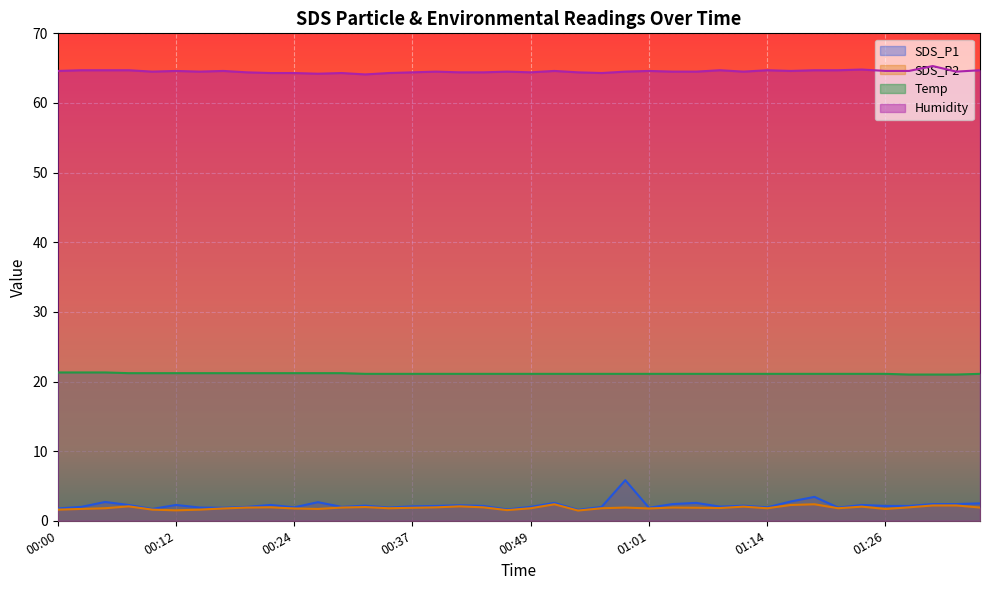

At how many categories does at least one series exceed 22?

40